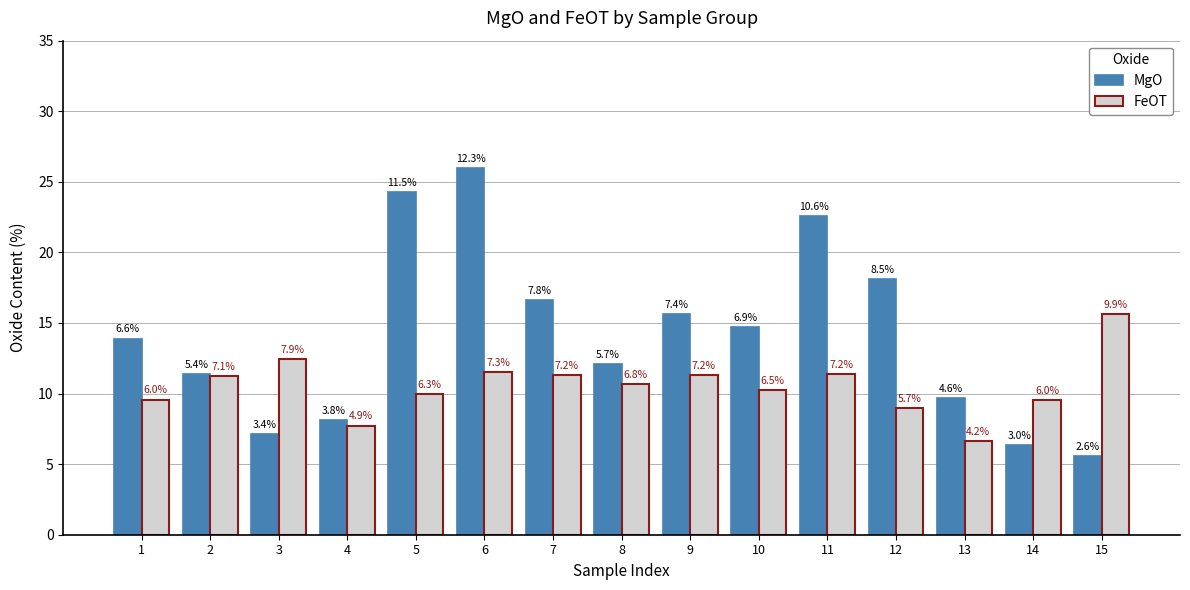

What are all the series names shown in the legend?

MgO, FeOT